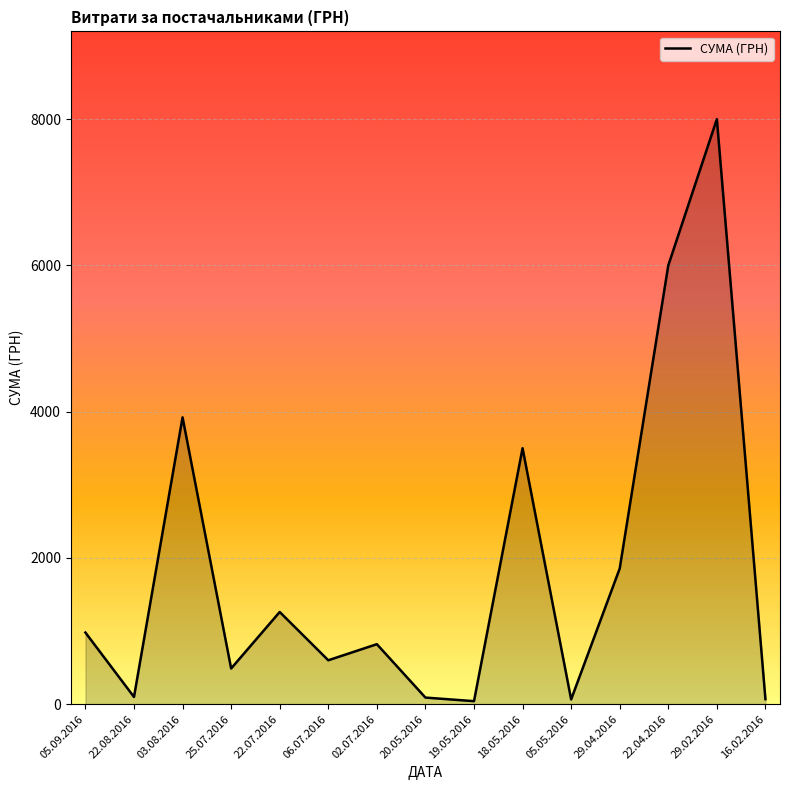

What is the change in value from 20.05.2016 to 18.05.2016?

+3410.3